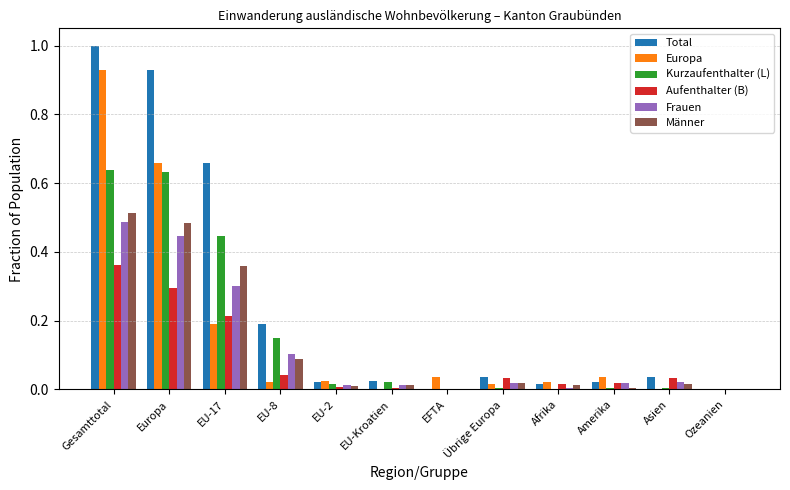

The value of Europa at Europa is 1.0. True or false?

False